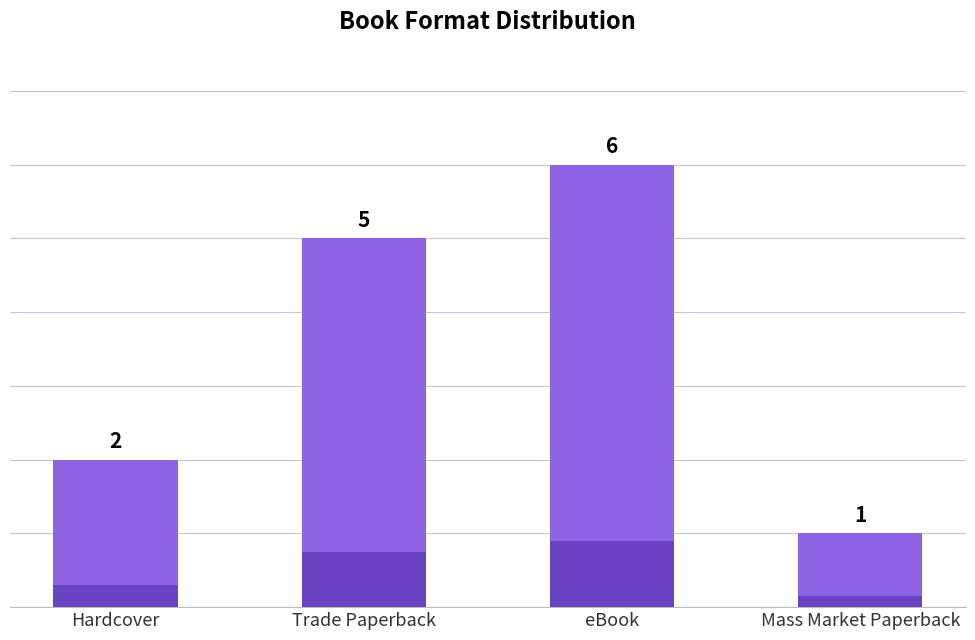

Between Mass Market Paperback and eBook, which is larger?

eBook